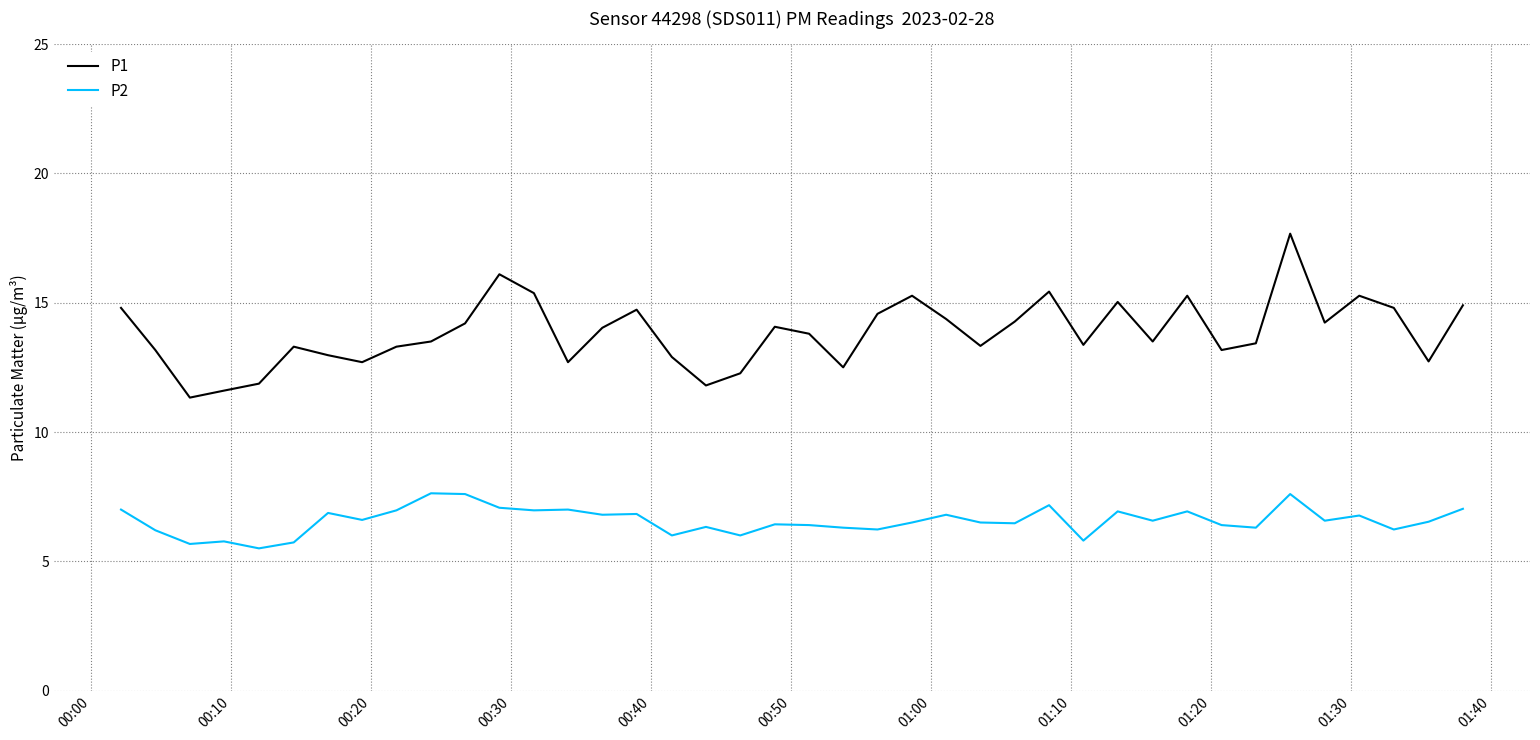

What is the average value of the P2 series?

6.6